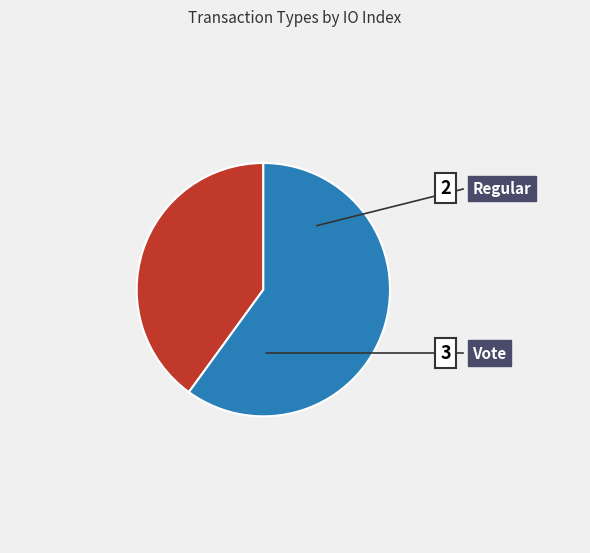

Rank the categories by value from highest to lowest.

Vote, Regular